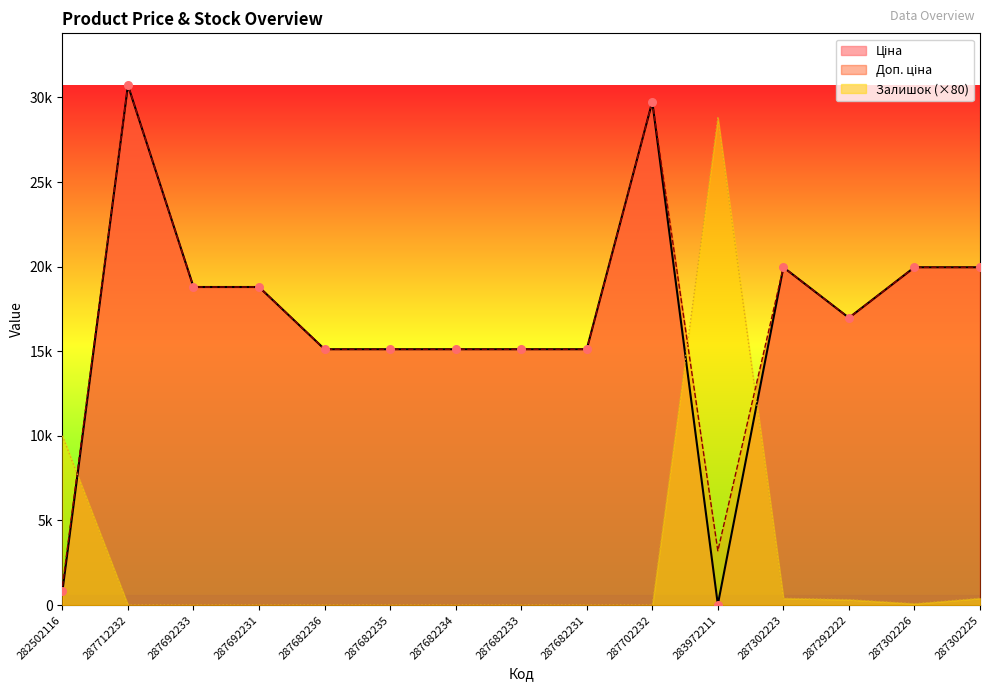

Which series contains the lowest Y value?

Залишок